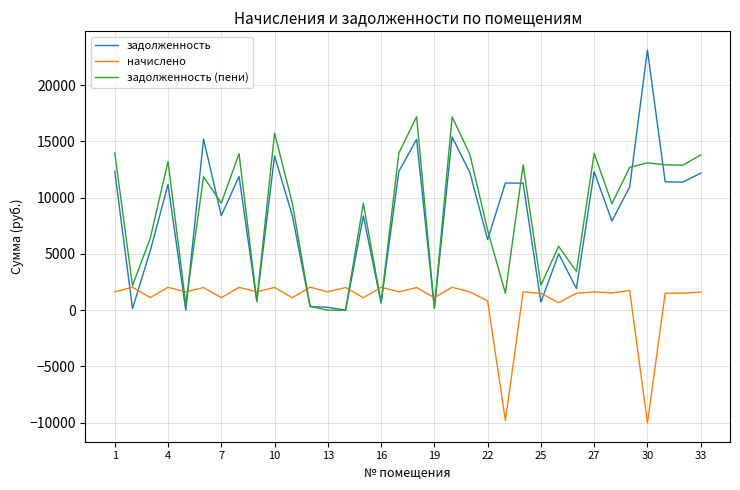

Rank the series by their maximum value, from highest to lowest.

задолженность, задолженность (пени), начислено